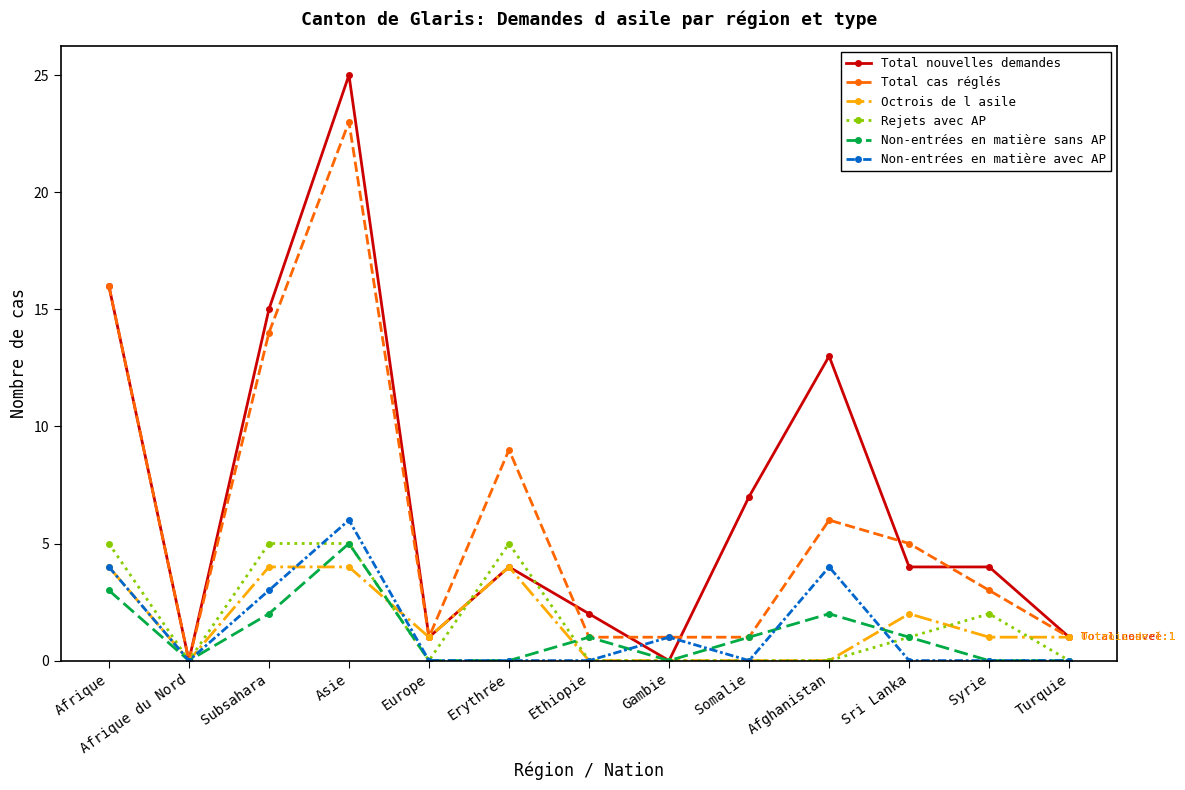

Does the chart display data point markers on the line(s)?

Yes